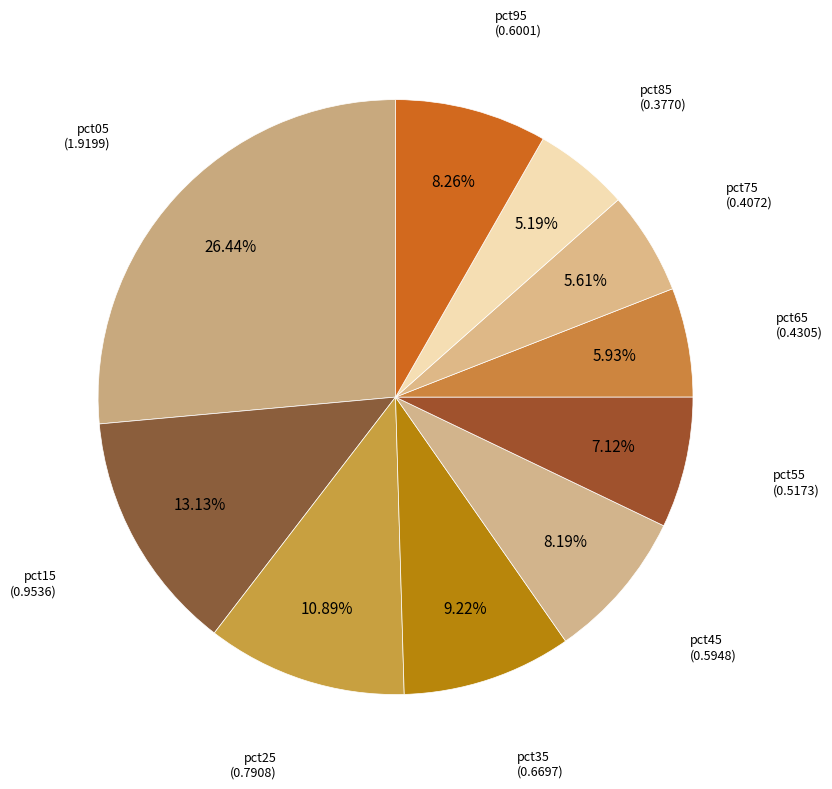

Do pct15 and pct05 together represent more than half of the pie?

No